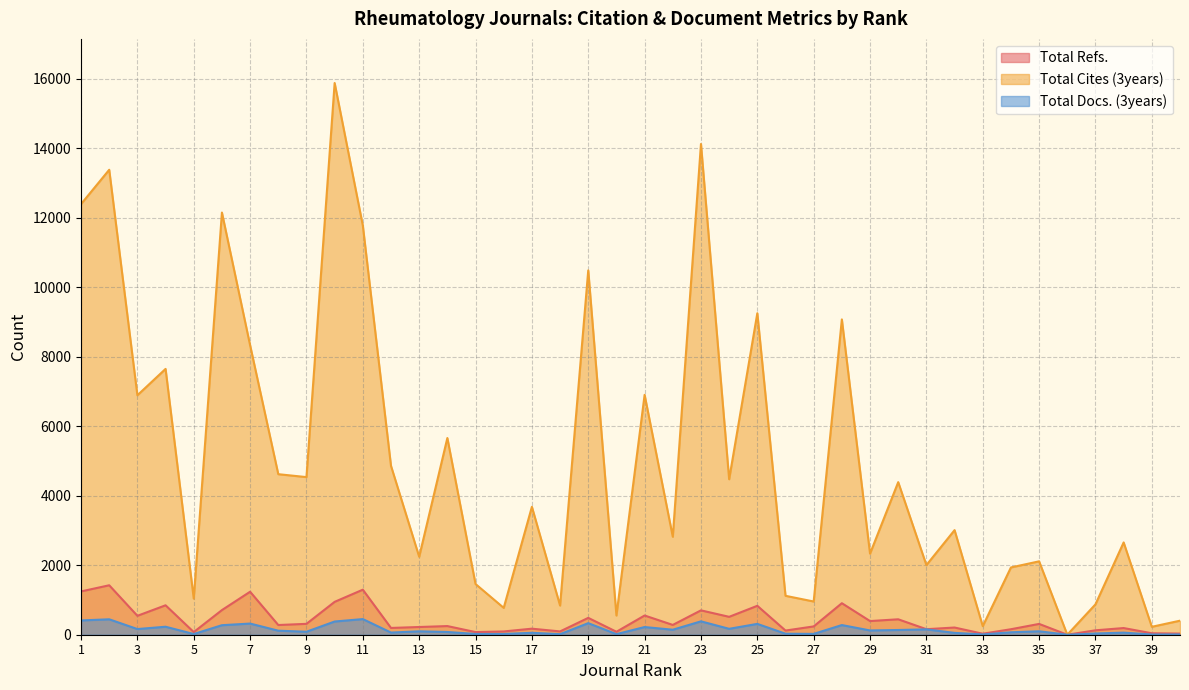

How many data points in Total Refs. are less than 279?

20